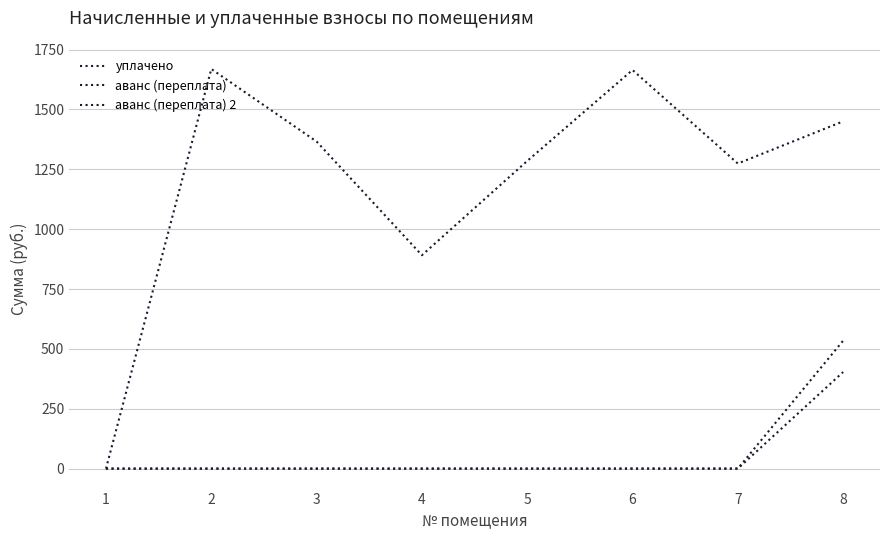

How many lines are shown in the chart?

3